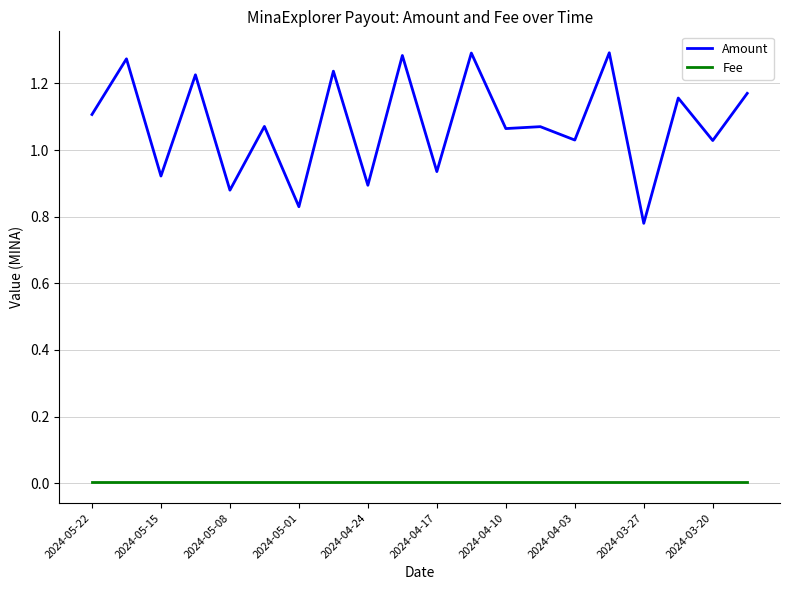

True or false: Amount and Fee cross at least once.

False